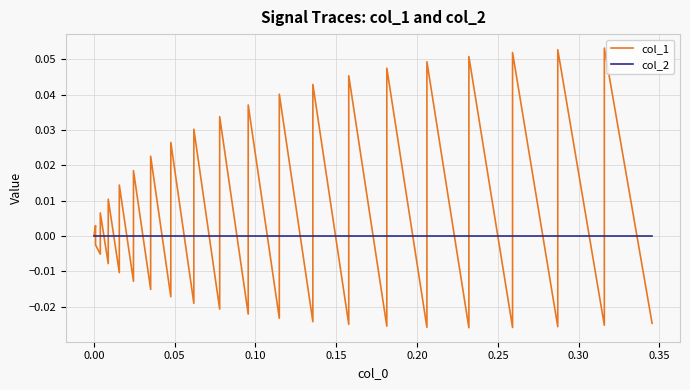

Which series has the largest range (max minus min)?

col_1